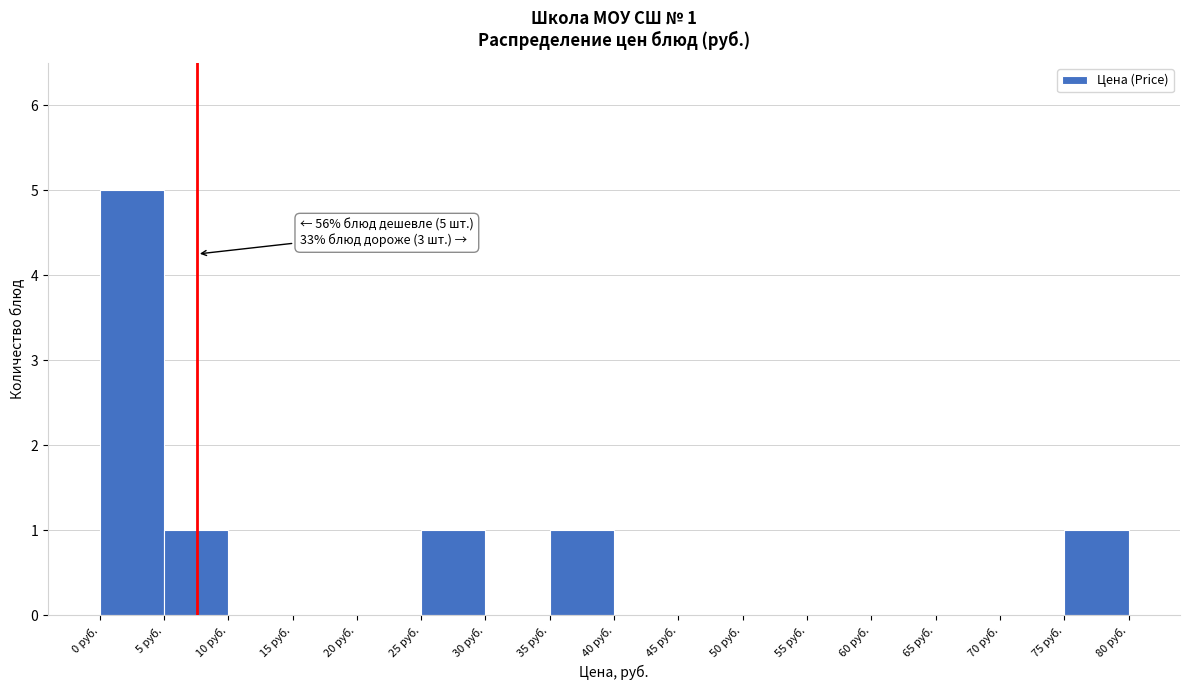

Over which range of the x-axis is the bar tallest?

0 to 5